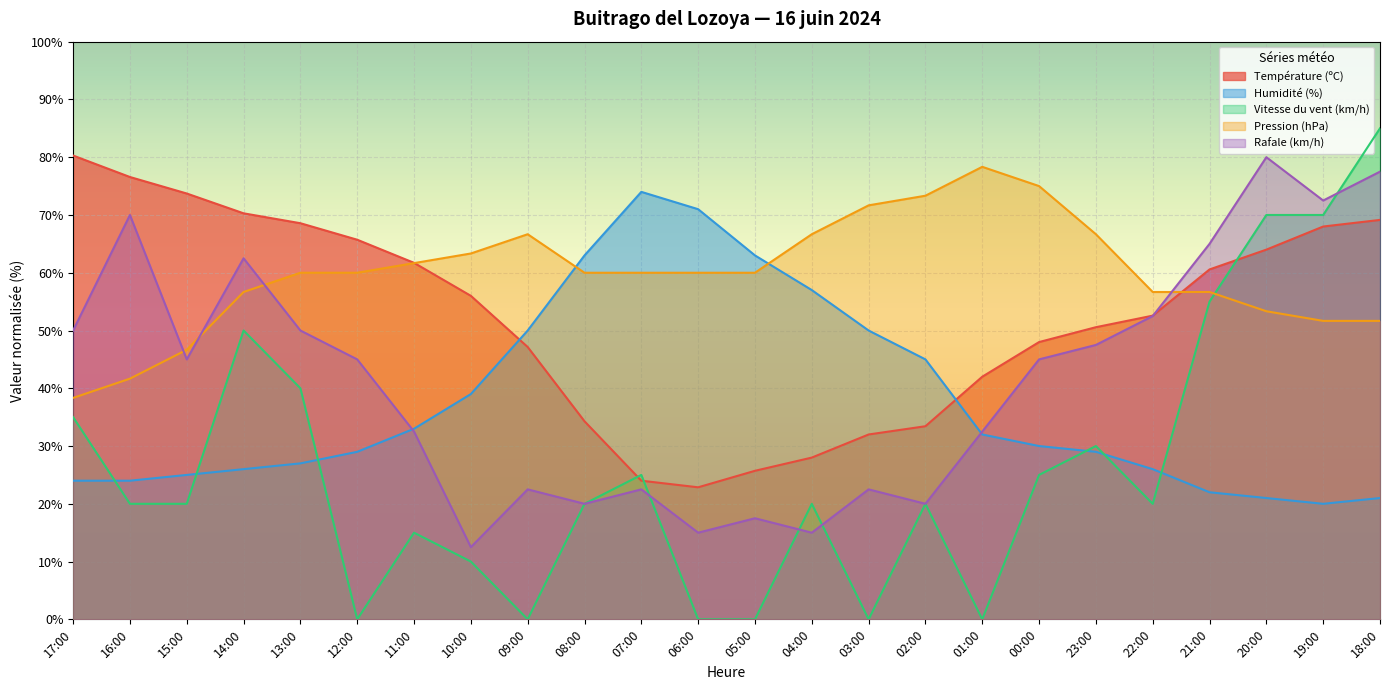

What is the difference between the maximum and minimum values in the Humidité (%) series?

54.0